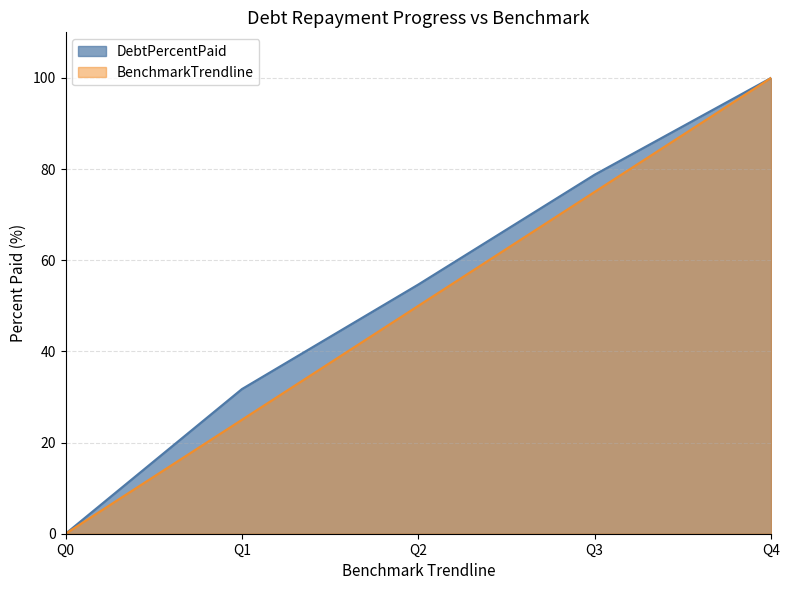

True or false: DebtPercentPaid and BenchmarkTrendline intersect in this chart.

False